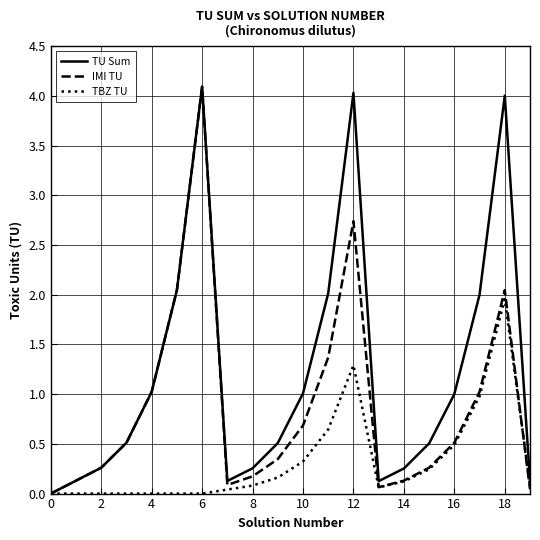

Which series has the largest total across all categories?

TU Sum